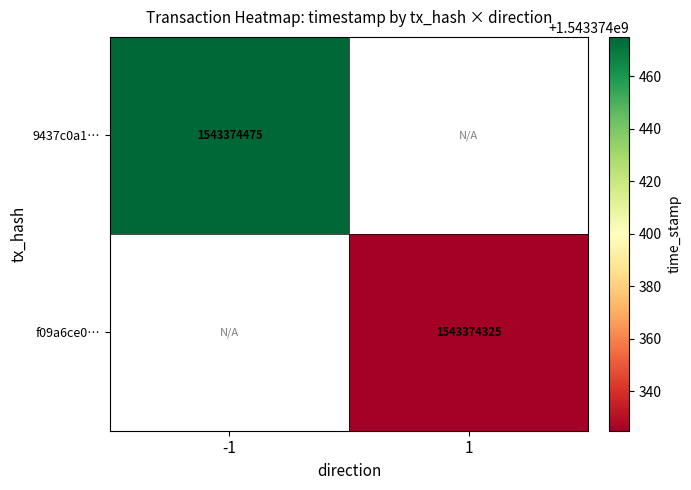

At which category is the sum across all series the highest?

direction_-1